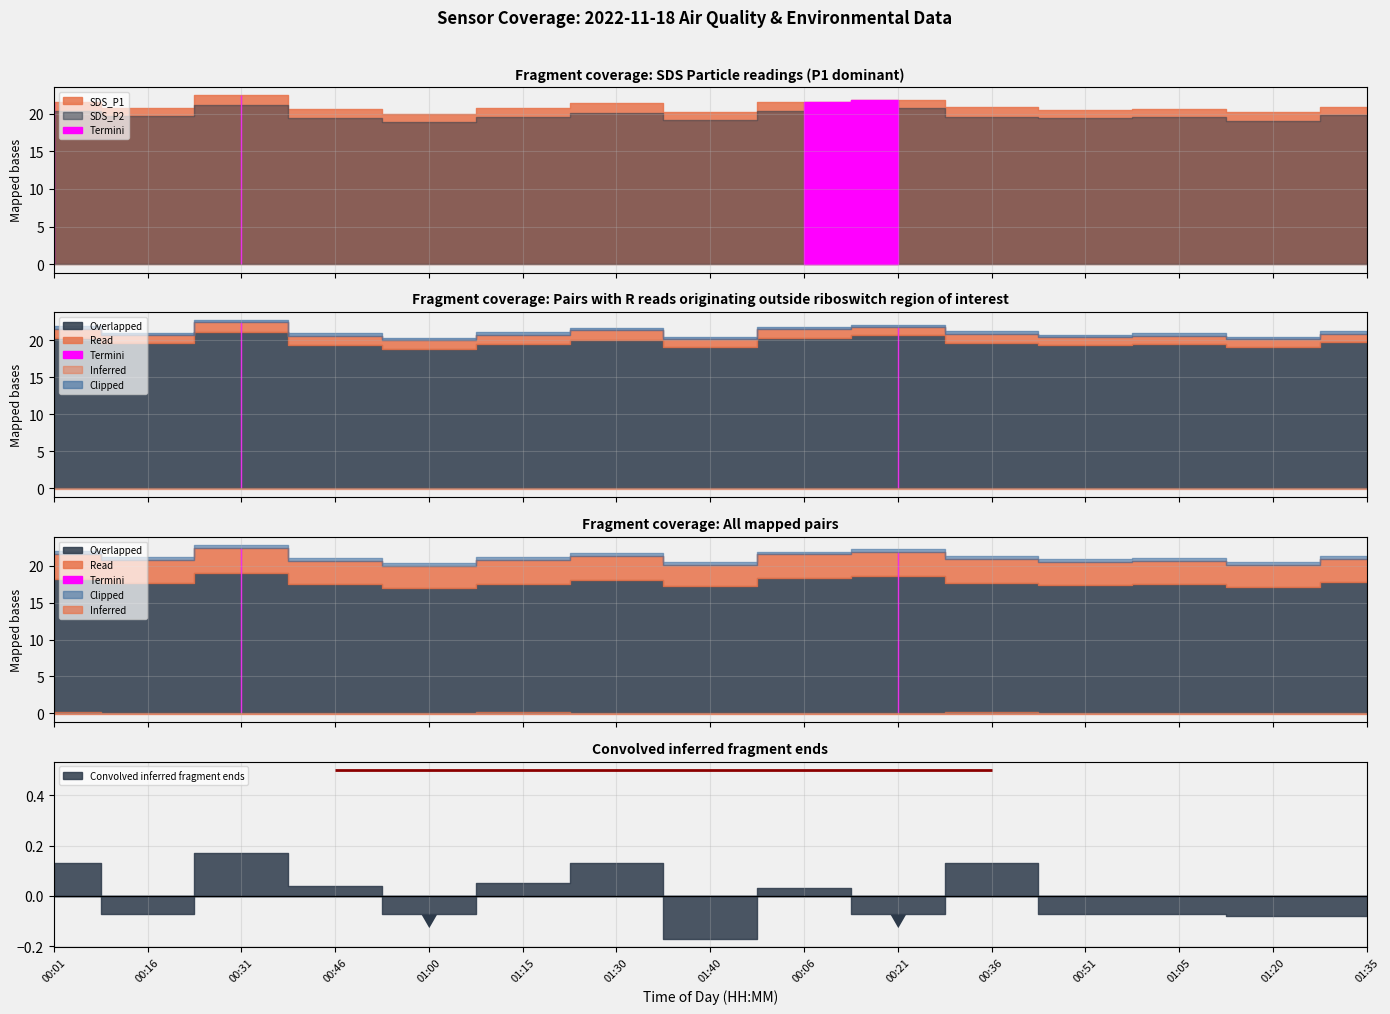

At which category is the sum across all series the highest?

00:31